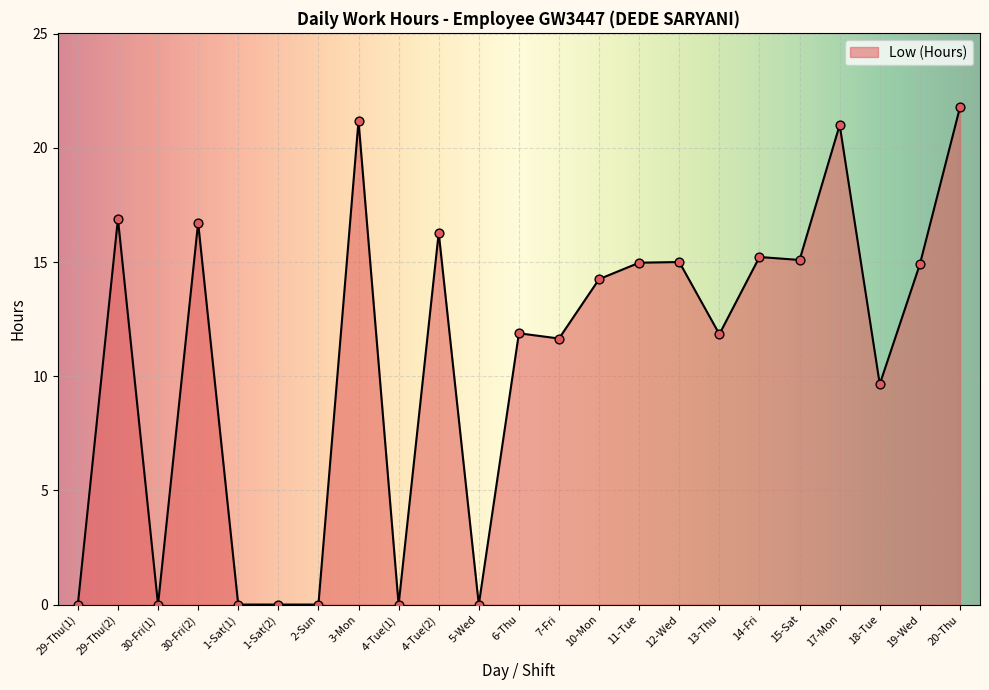

Between 7-Fri and 14-Fri, which is larger?

14-Fri